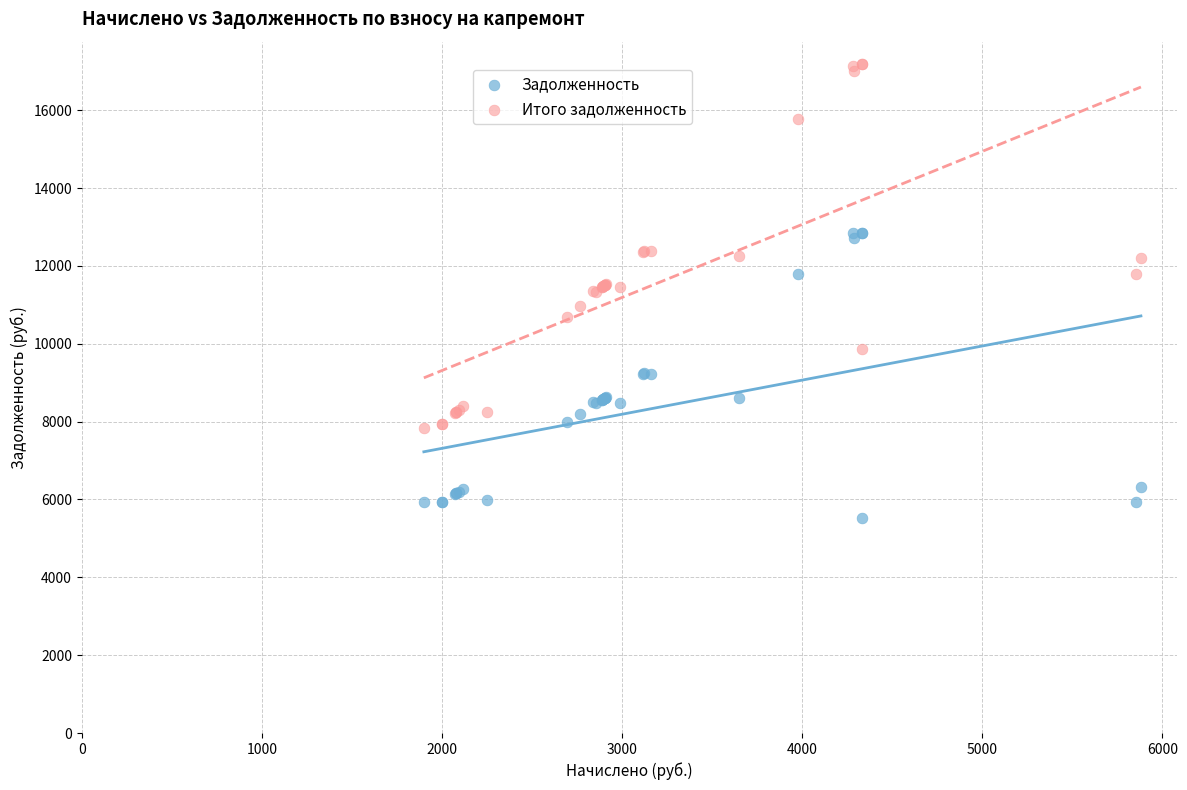

What are all the series names shown in the legend?

Задолженность, Итого задолженность